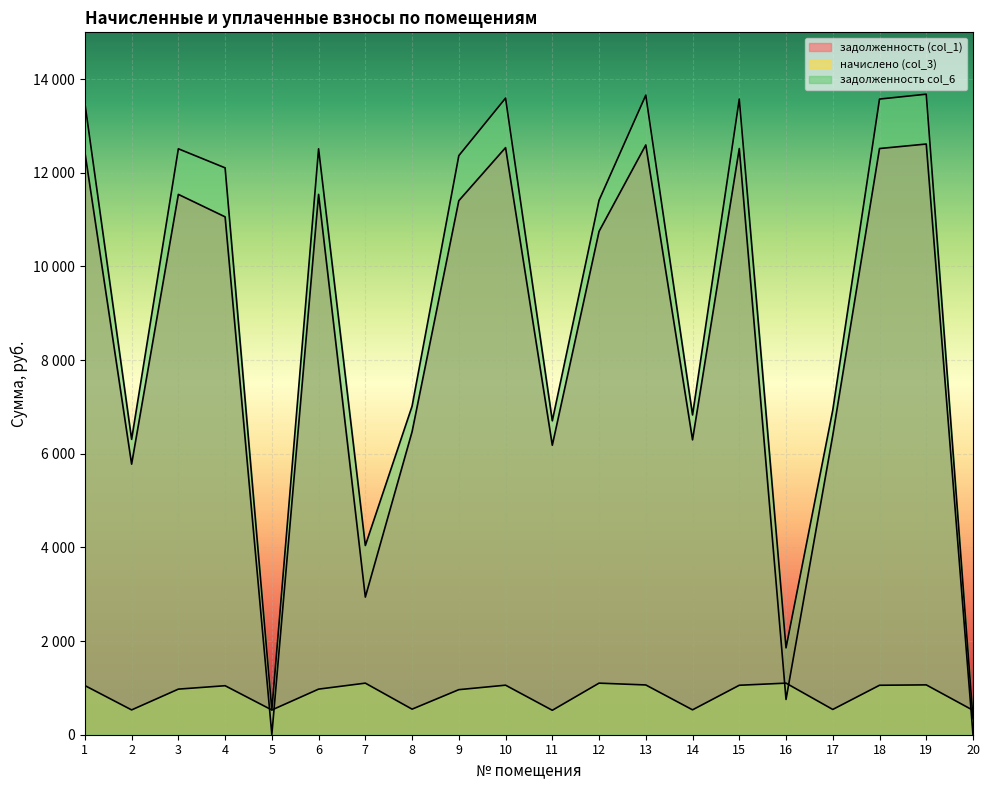

At which category does задолженность (col_1) reach its first local peak?

3